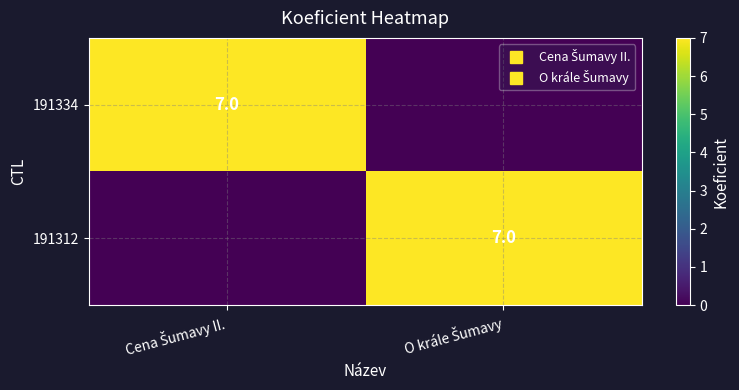

At Cena Šumavy II., list the series in order from largest to smallest.

191334, 191312